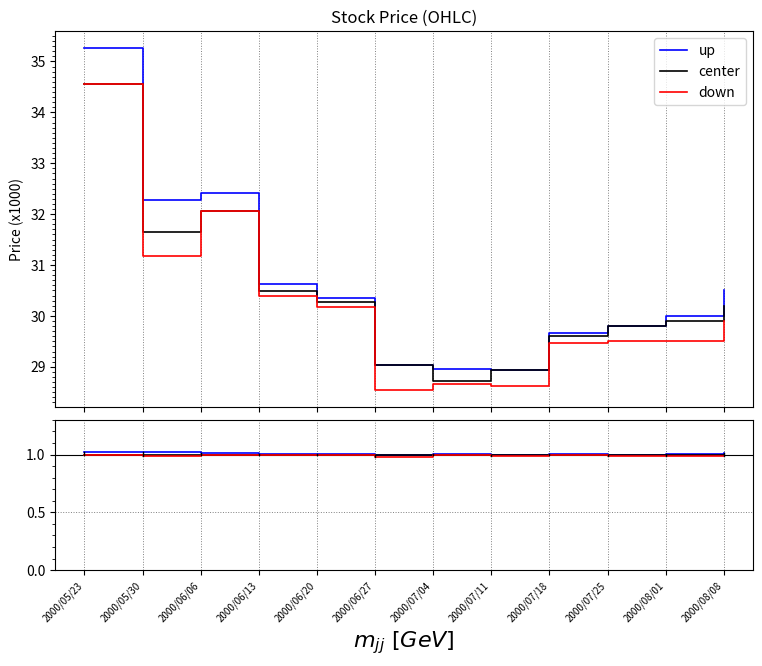

At 2000/07/04, list the series in order from largest to smallest.

up, center, down